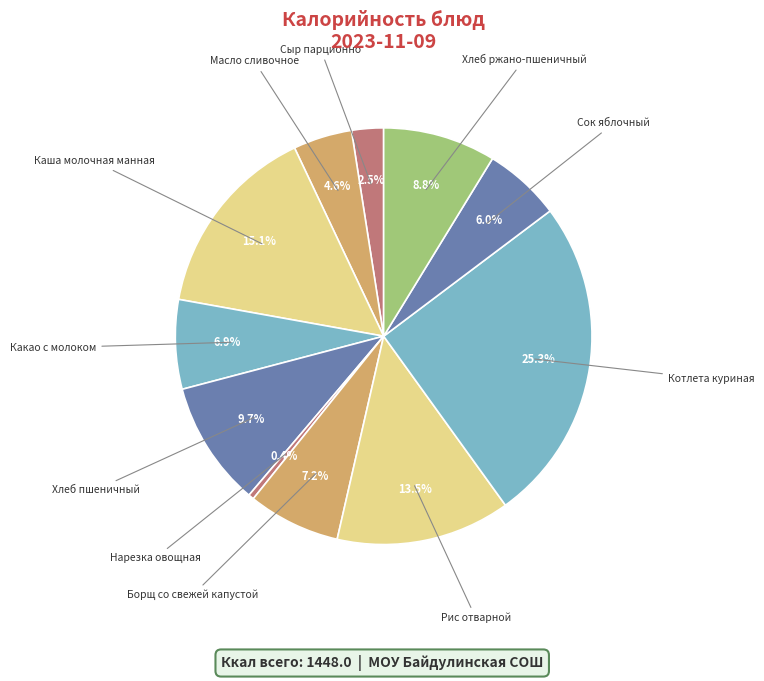

How many segments does this pie chart have?

11